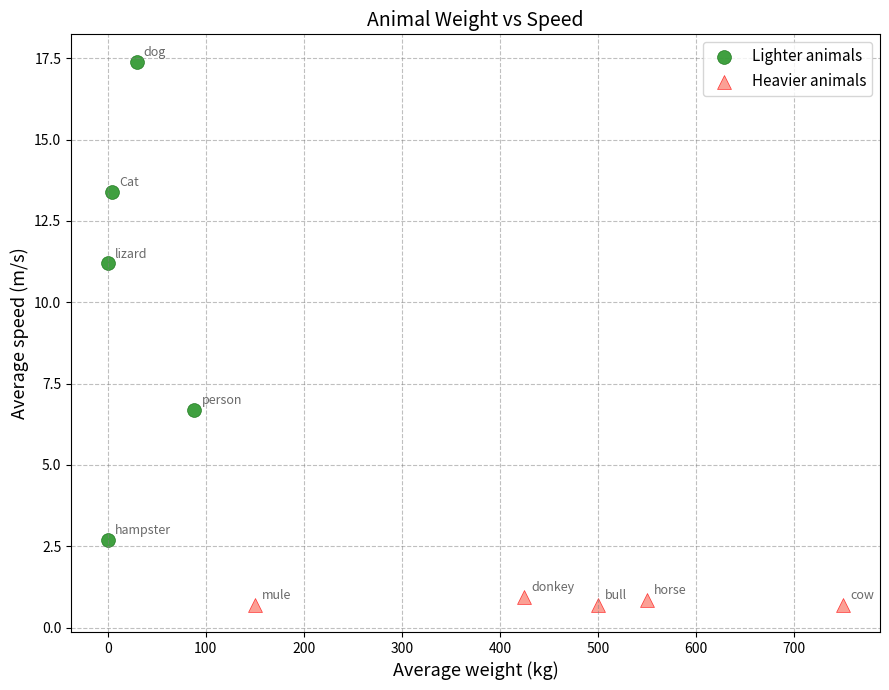

Which series reaches the minimum Y coordinate?

Heavier animals